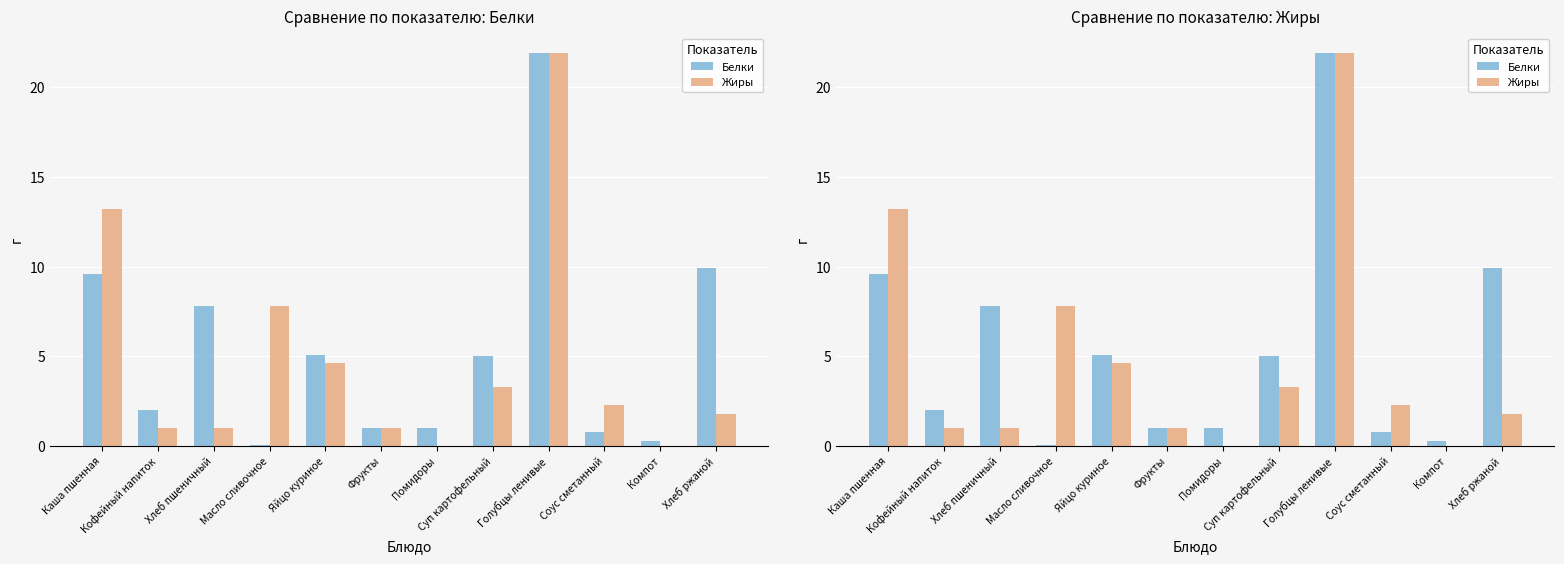

At Голубцы ленивые, list the series in order from largest to smallest.

Белки, Жиры